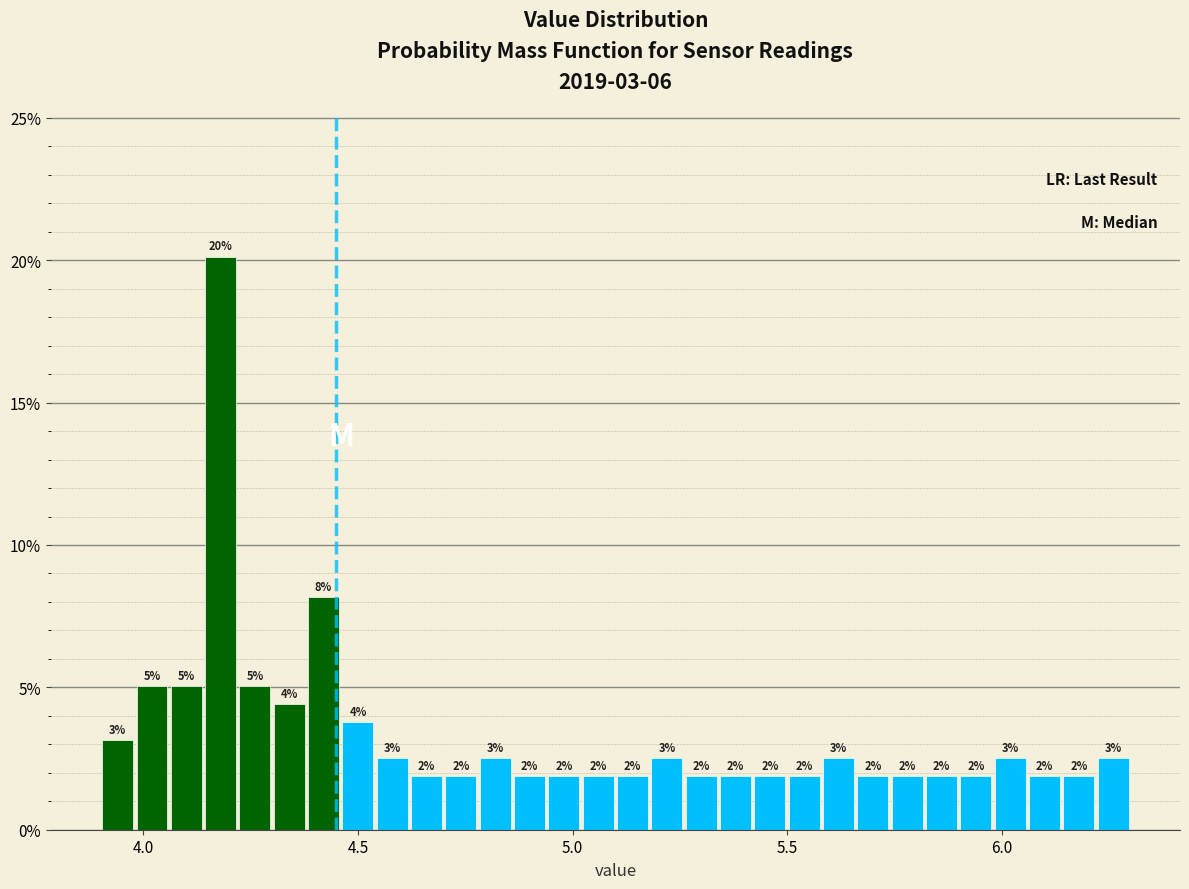

Read against the x-axis, roughly where is the centre of the tallest bar?

4.20